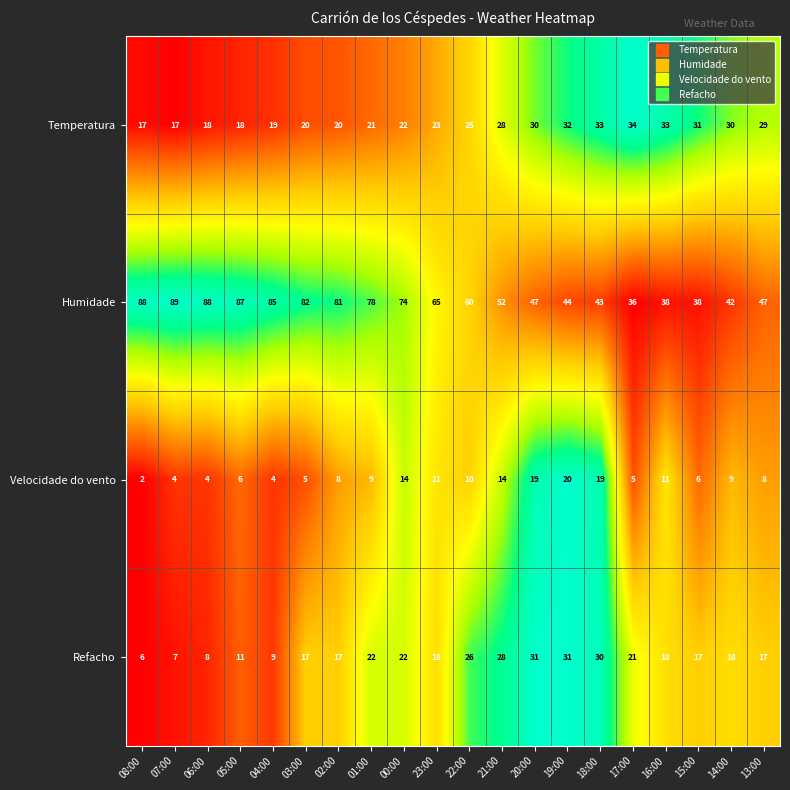

Count the number of data series in this chart.

4